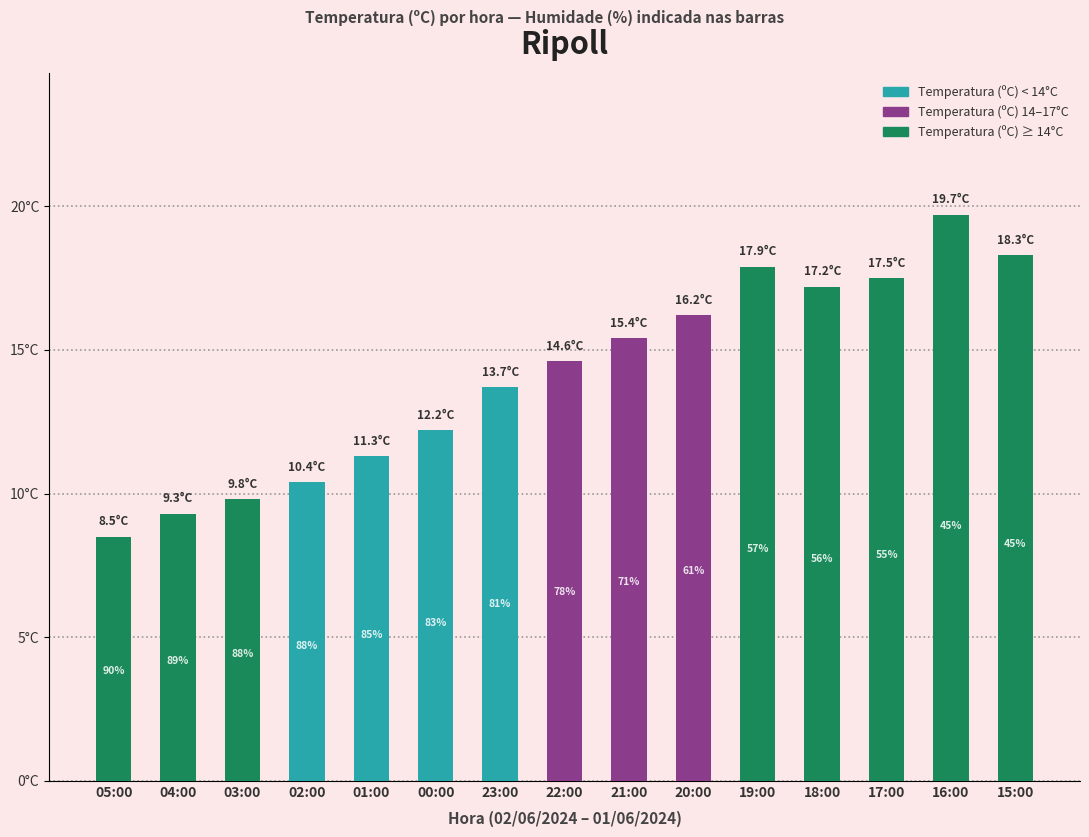

What value does the data have at 23:00?

13.7